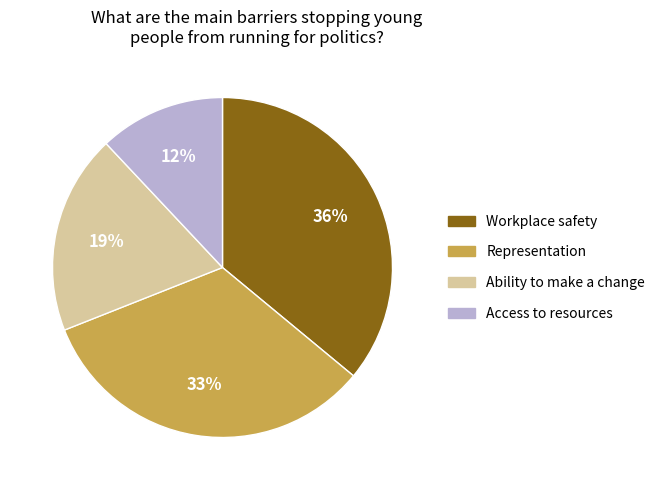

The Workplace safety slice represents 36% of the pie. True or false?

True